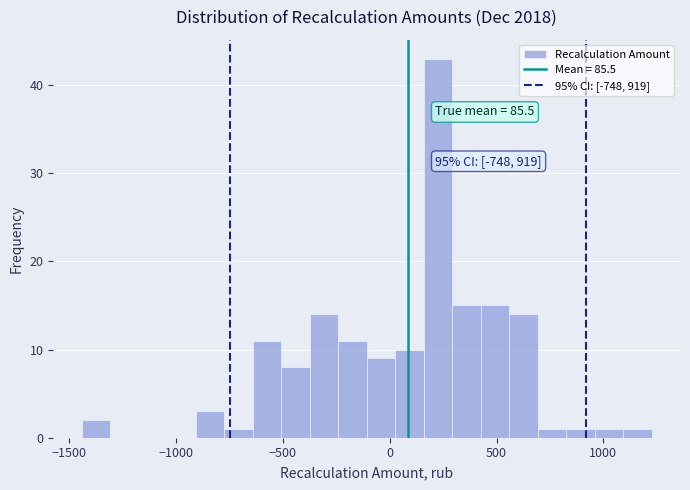

Around what value on the x-axis is the tallest bar? Give the approximate position of its centre, as read against the axis.

250